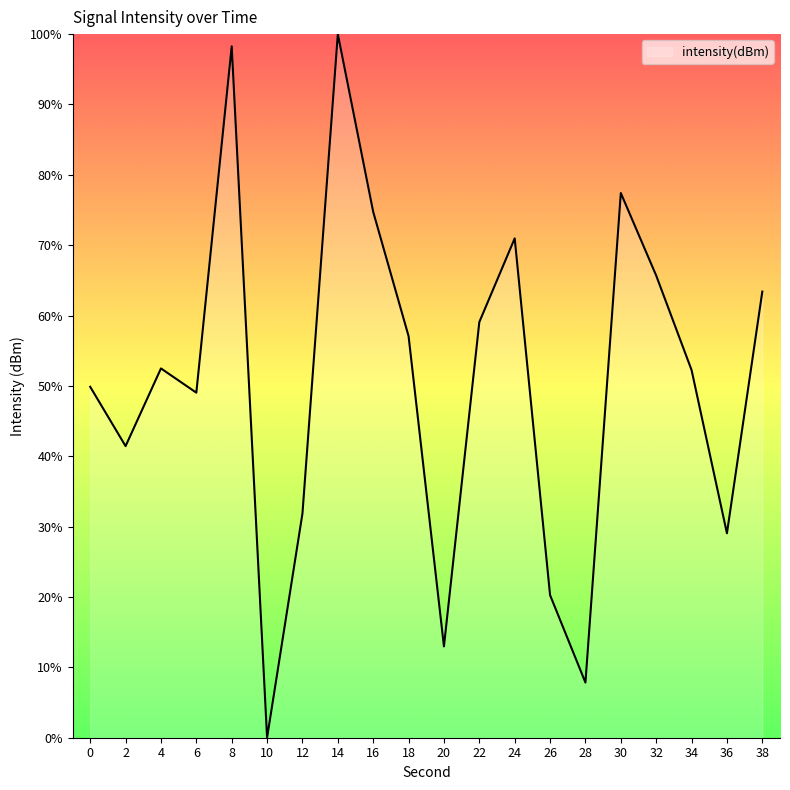

Between 12 and 14, which is larger?

14